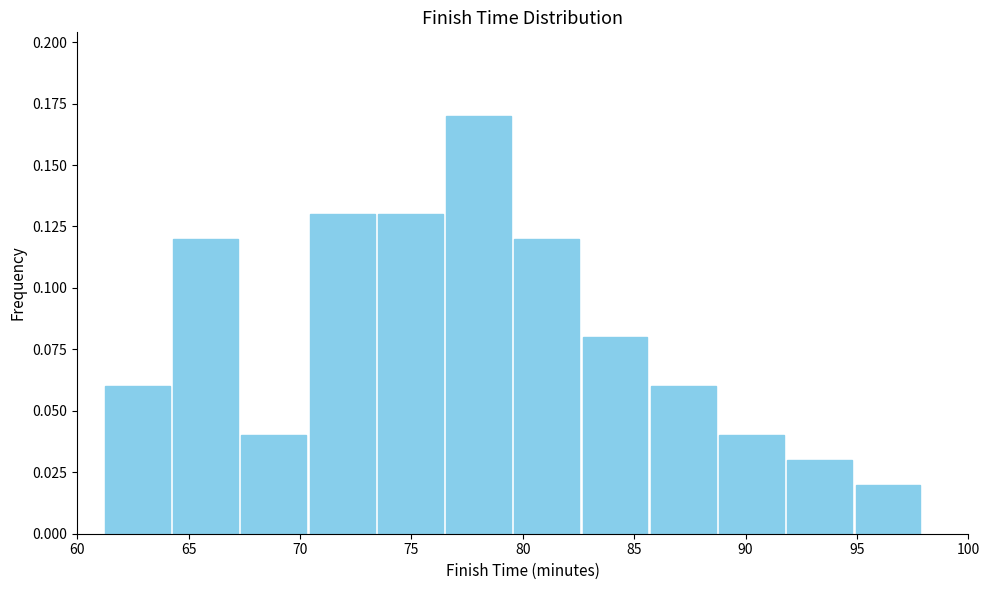

Reading left to right, list every bar in this chart as the range it spans on the x-axis followed by its height. Neither the bar edges nor the heights are printed on the chart, so give them approximately, as read against the axes.

61.5 to 64.5: 0.06
64.5 to 67.5: 0.12
67.5 to 70.5: 0.04
70.5 to 73.5: 0.13
73.5 to 76.5: 0.13
76.5 to 79.5: 0.17
79.5 to 82.5: 0.12
82.5 to 86.0: 0.08
86.0 to 89.0: 0.06
89.0 to 92.0: 0.04
92.0 to 95.0: 0.03
95.0 to 98.0: 0.02